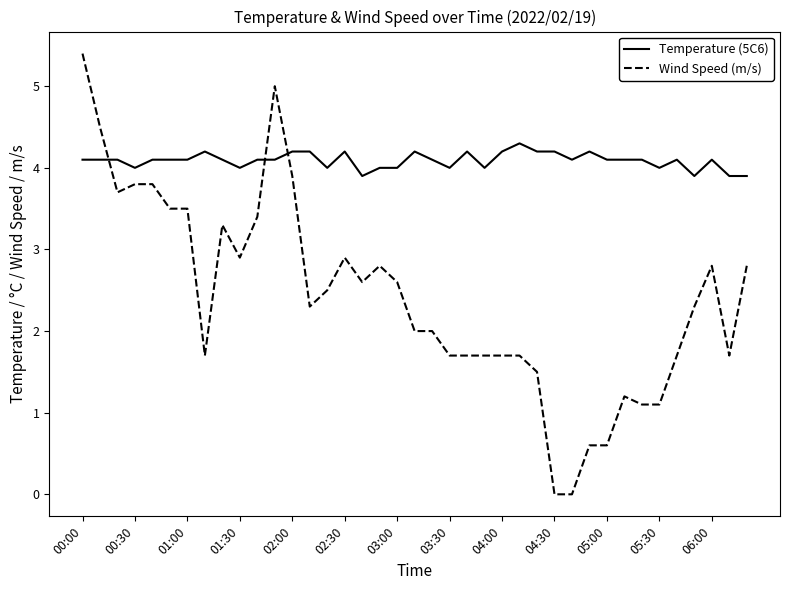

List the series in order of their peak value, lowest first.

Temperature (5C6), Wind Speed (m/s)